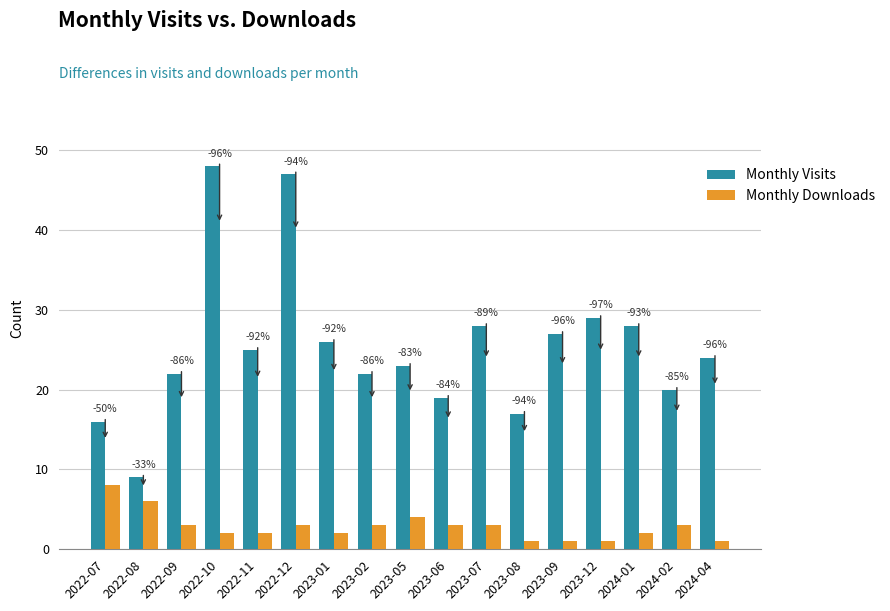

What is the label of the 16th bar from the right?

2022-08